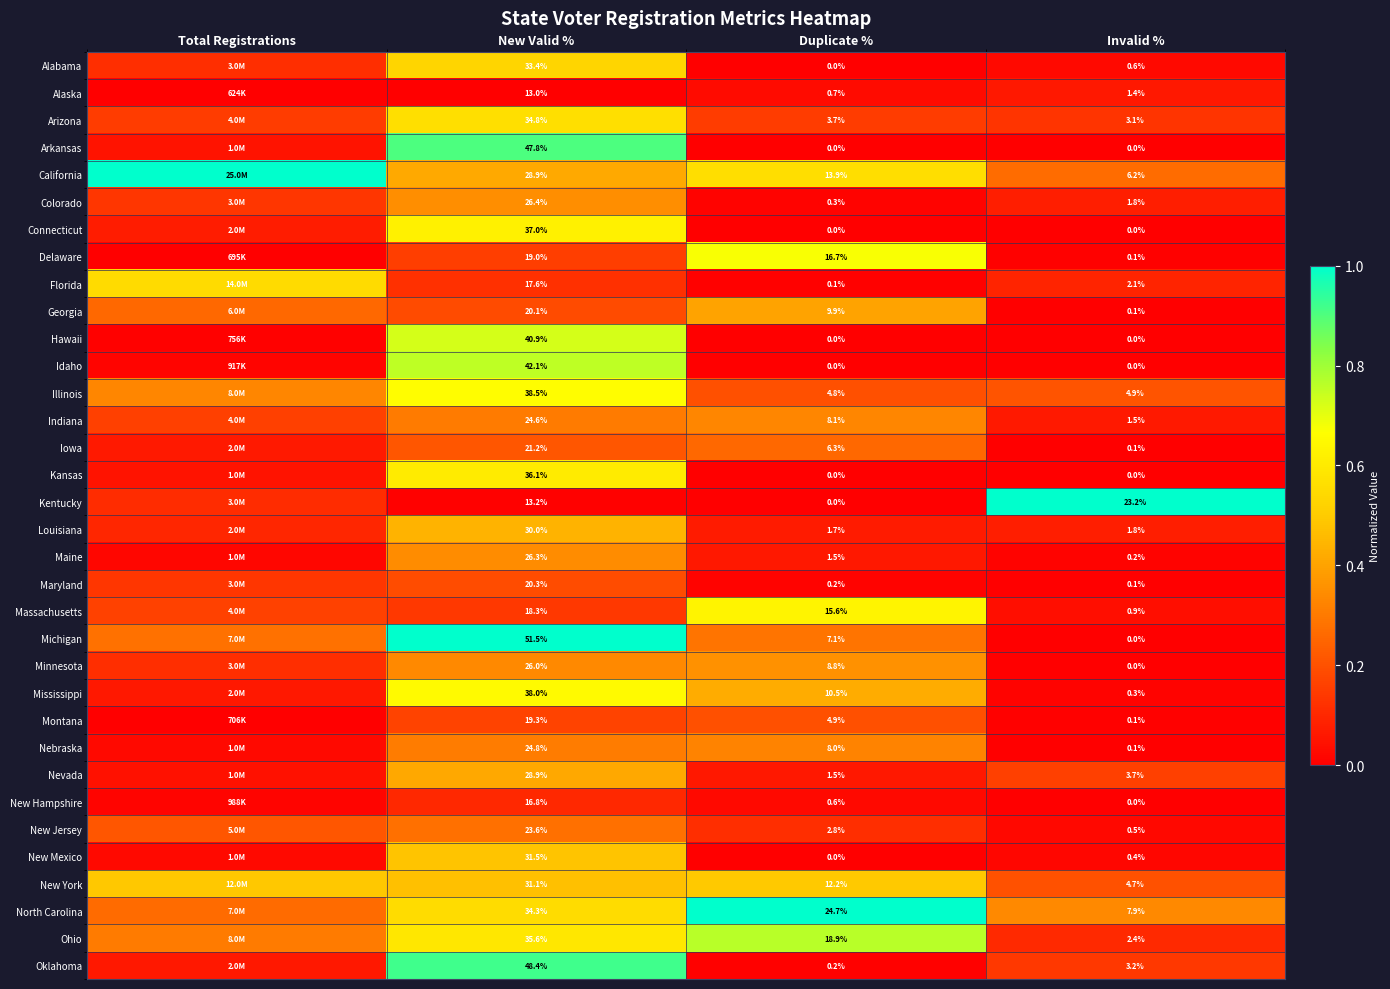

Is the value of New Hampshire at Invalid % greater than the value of Alaska at Duplicate %?

No